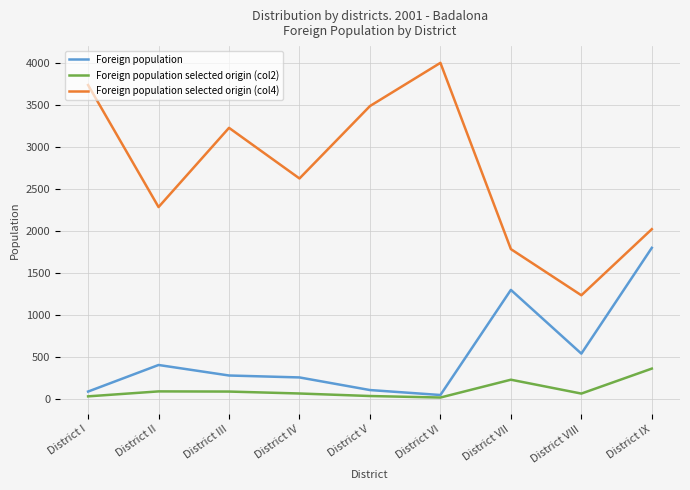

In Foreign population selected origin (col4), how many points are higher than both neighbors (excluding endpoints)?

2